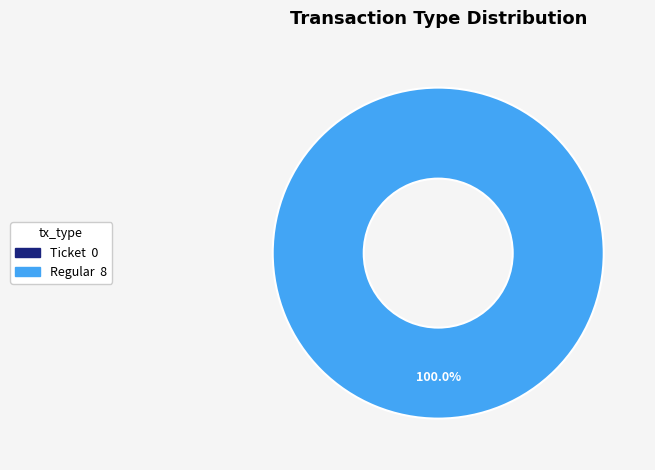

True or false: Ticket accounts for 0% of the total.

True